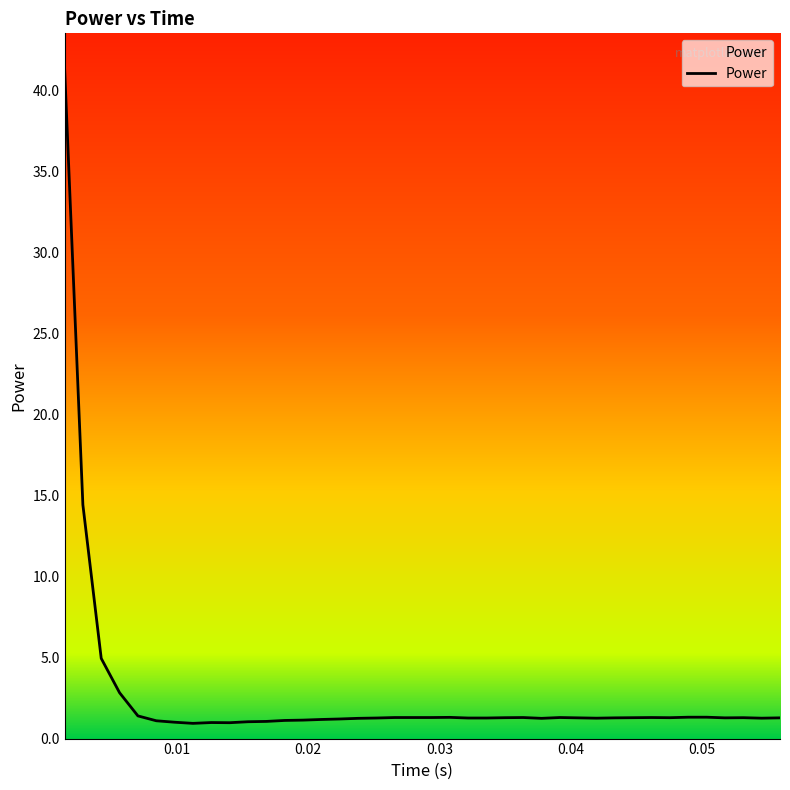

What is the difference between the maximum and minimum values?

40.5